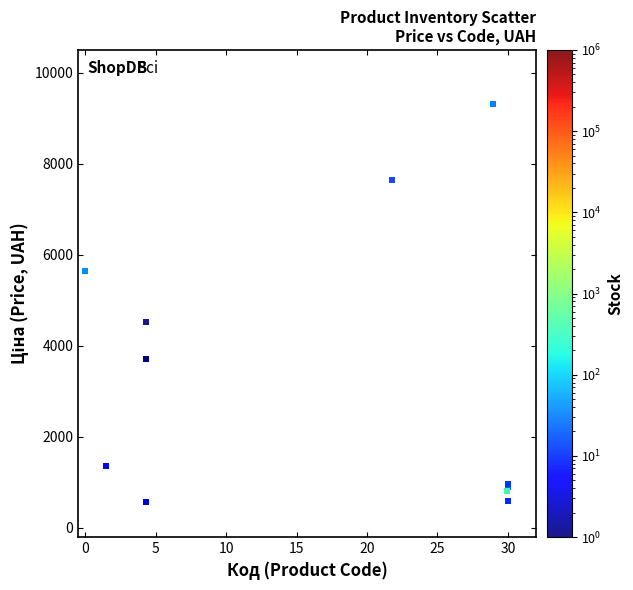

What Y value in the scatter plot is closest to 4950?

4531.4